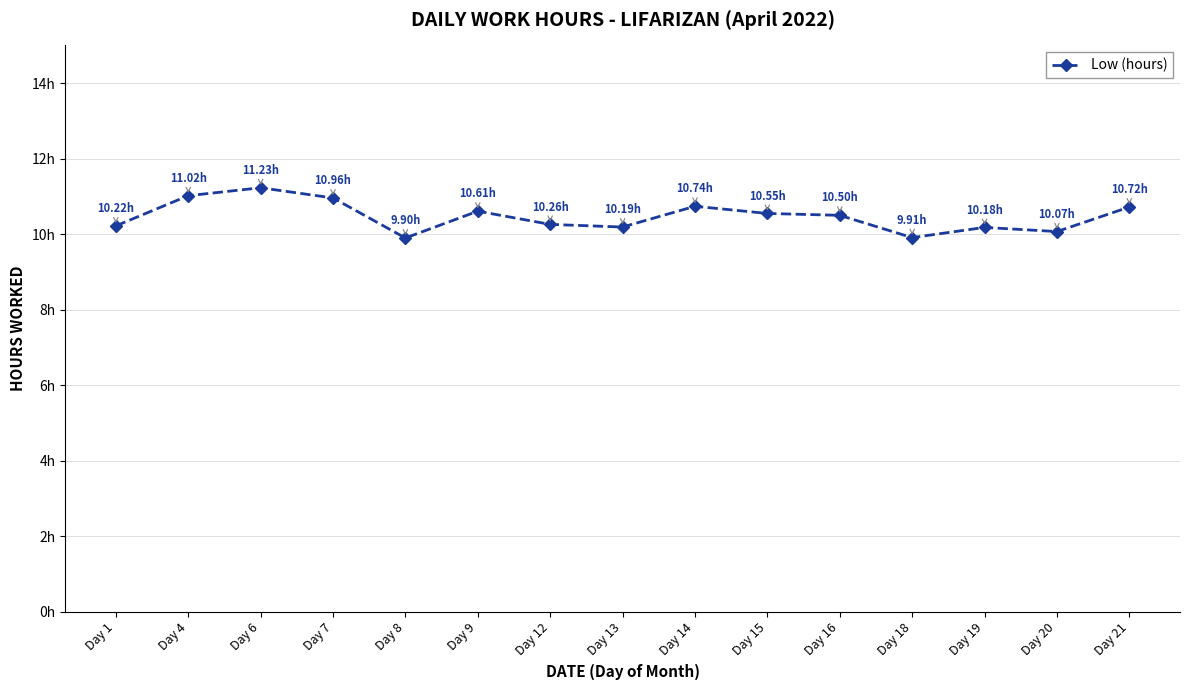

What is the change in value from Day 8 to Day 20?

+0.2